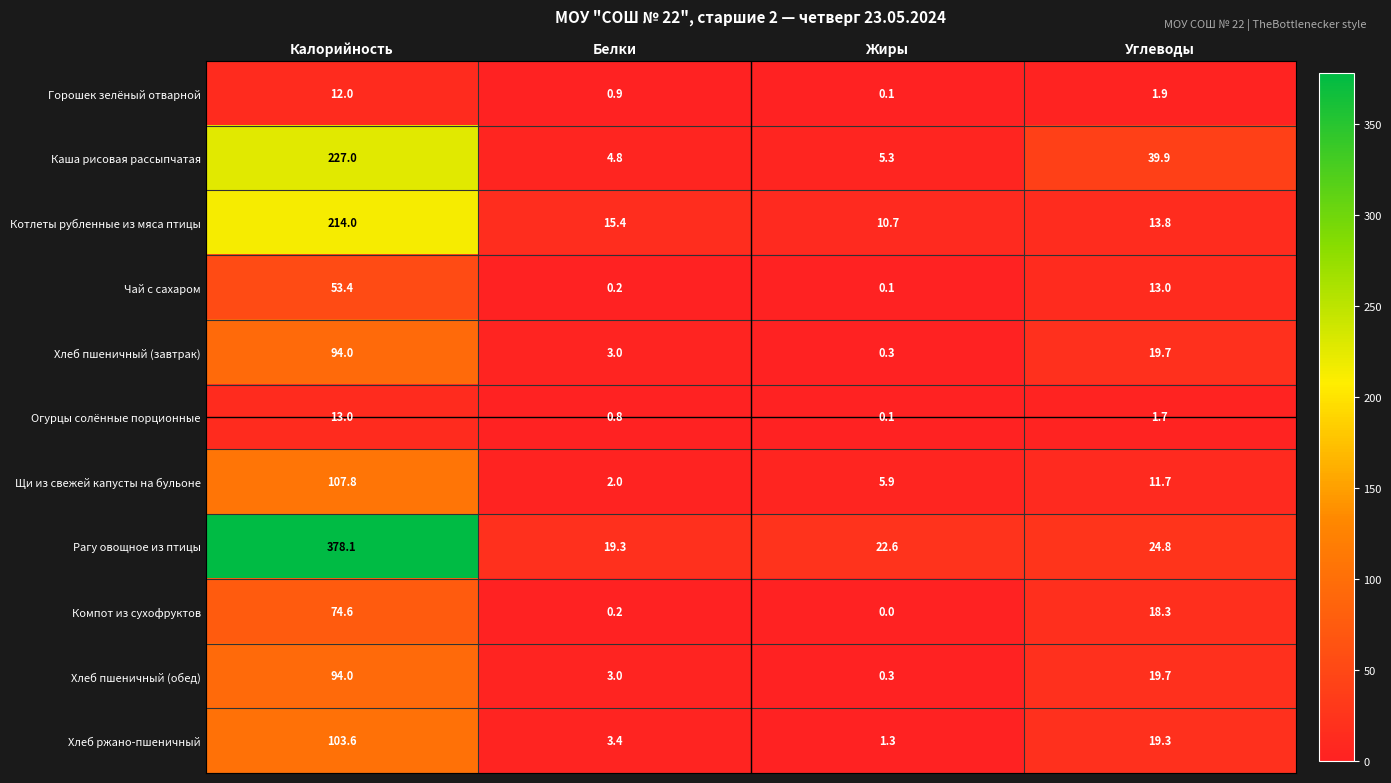

What is the difference between the highest and lowest values at Калорийность?

366.1